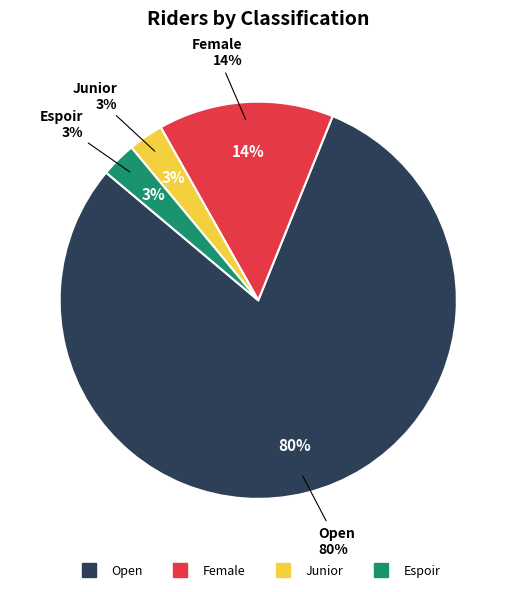

What is the largest slice in the pie chart?

Open